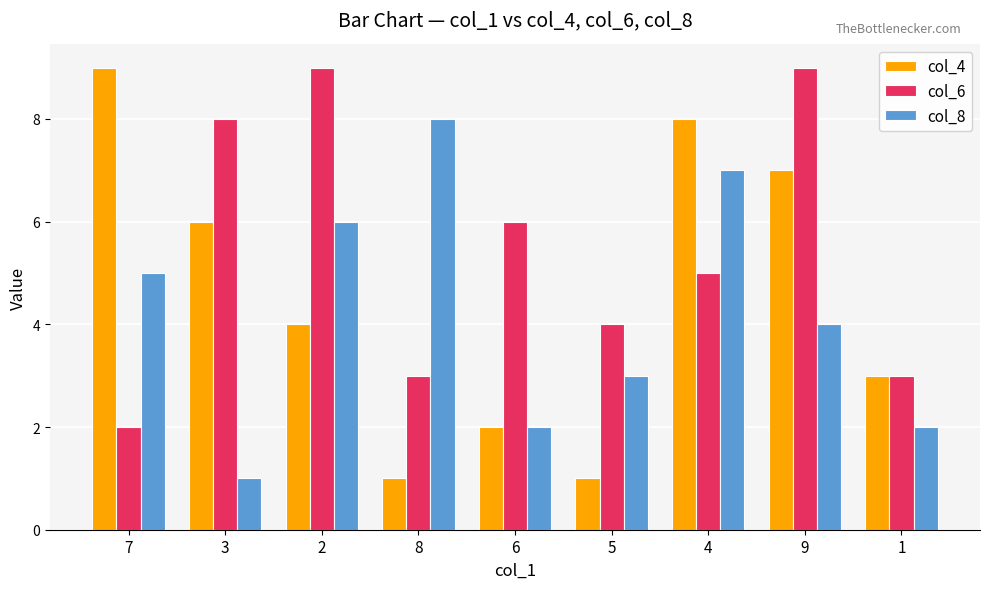

Reading left to right, transcribe all the data shown in this chart.

col_4: 9	6	4	1	2	1	8	7	3
col_6: 2	8	9	3	6	4	5	9	3
col_8: 5	1	6	8	2	3	7	4	2